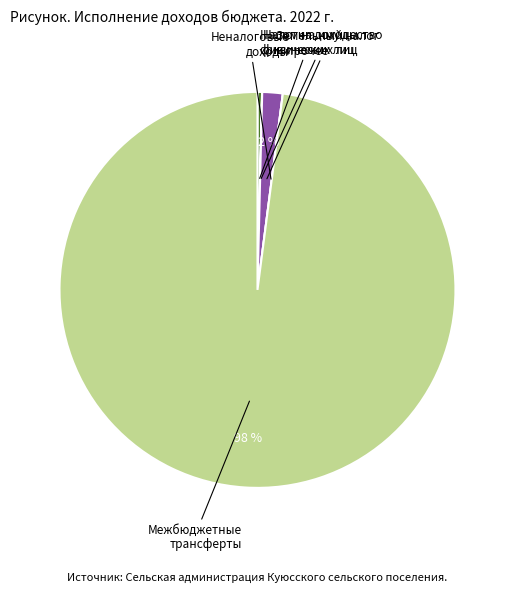

To the nearest percent, what is the average slice percentage?

20%